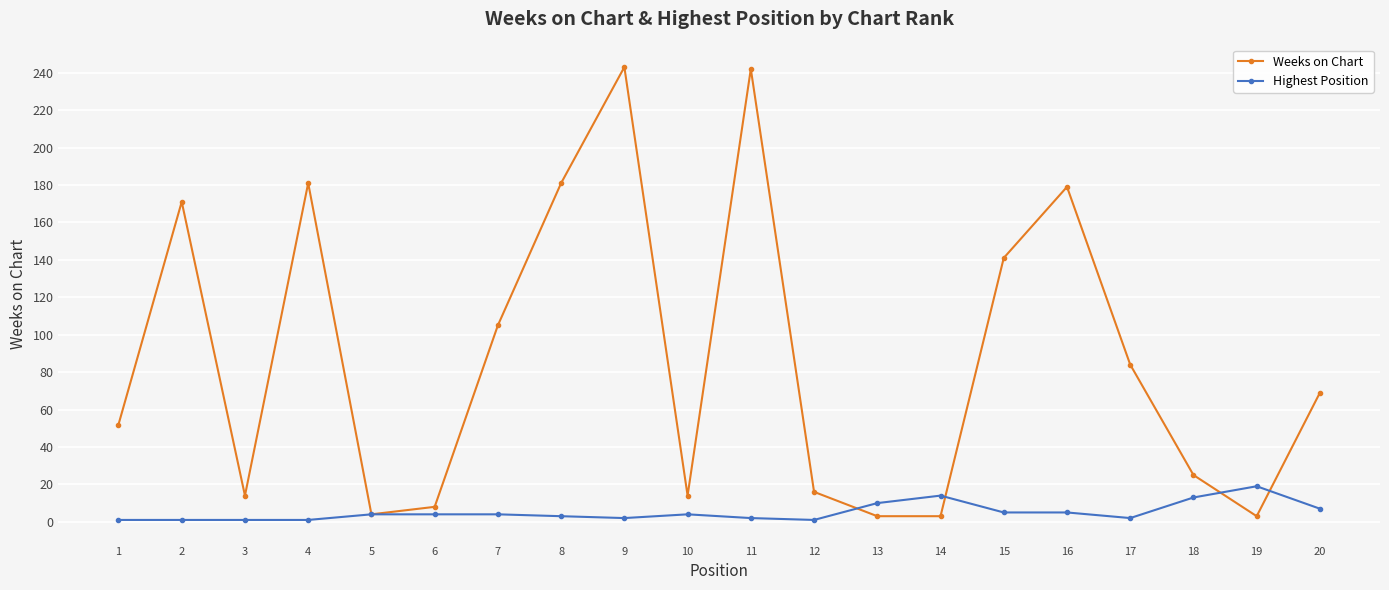

Which series has the largest range (max minus min)?

Weeks on Chart